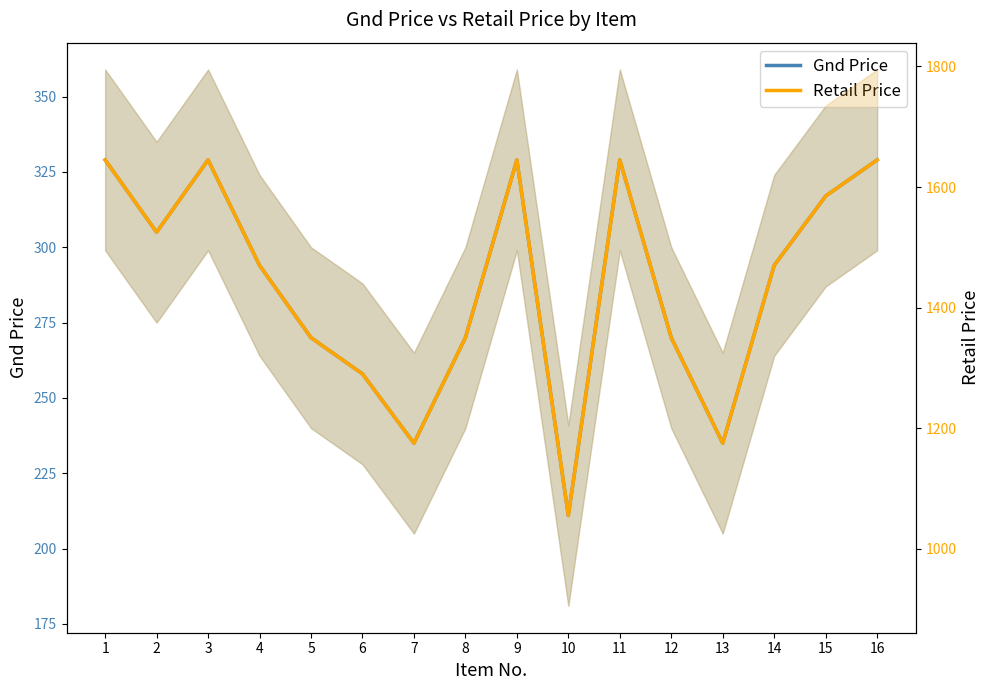

True or false: Gnd Price has more than 0 points higher than both neighbors.

True